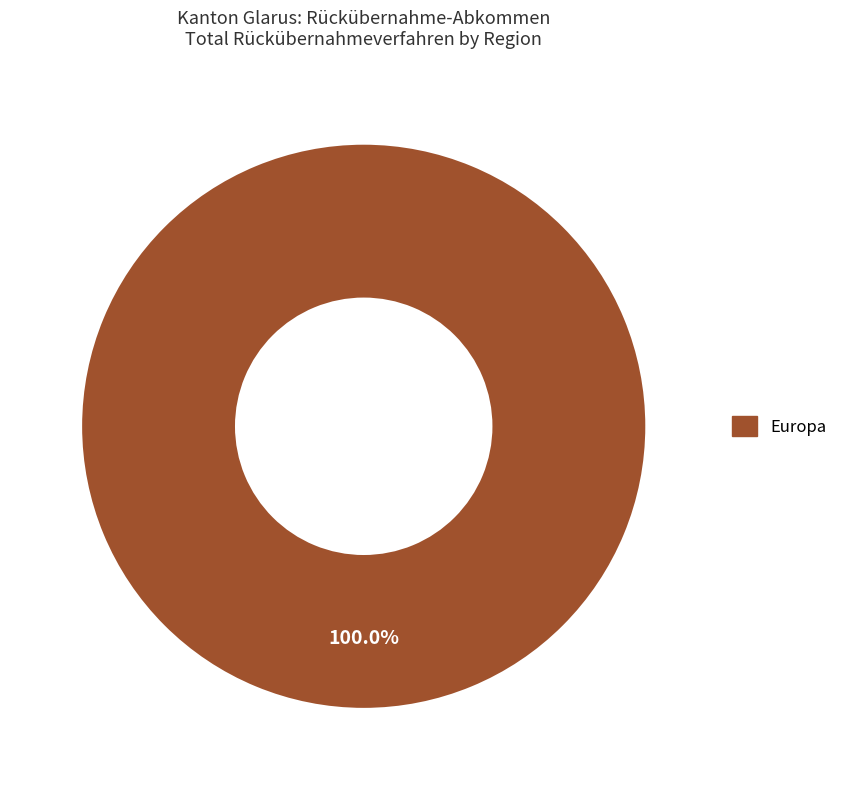

Does any single category account for the majority?

Yes